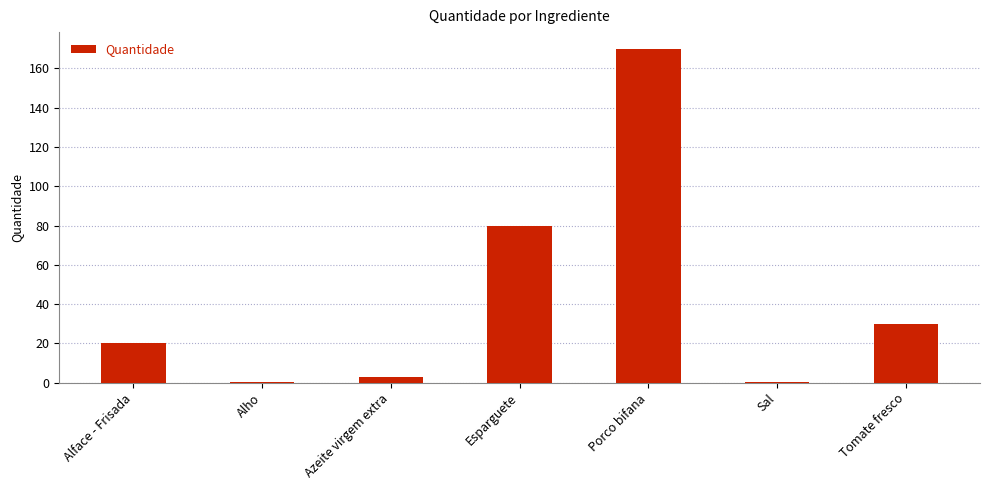

At which label is the value closest to 85?

Esparguete